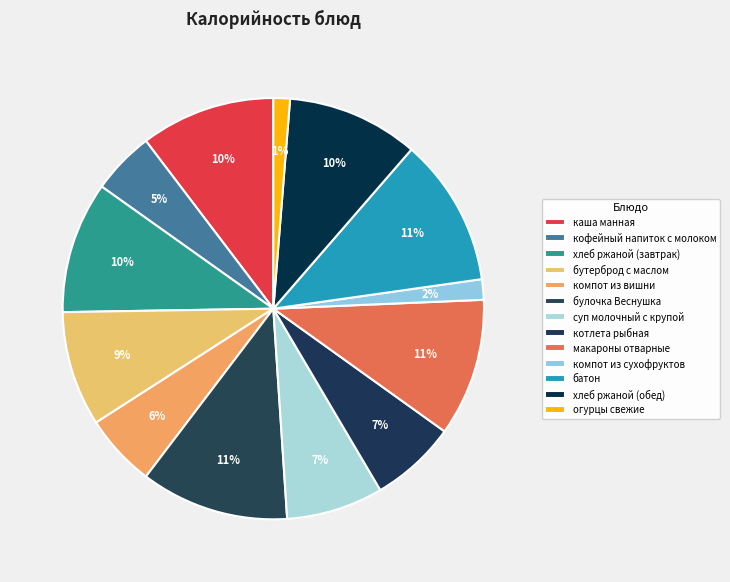

What is the change in value from котлета рыбная to макароны отварные?

+68.0